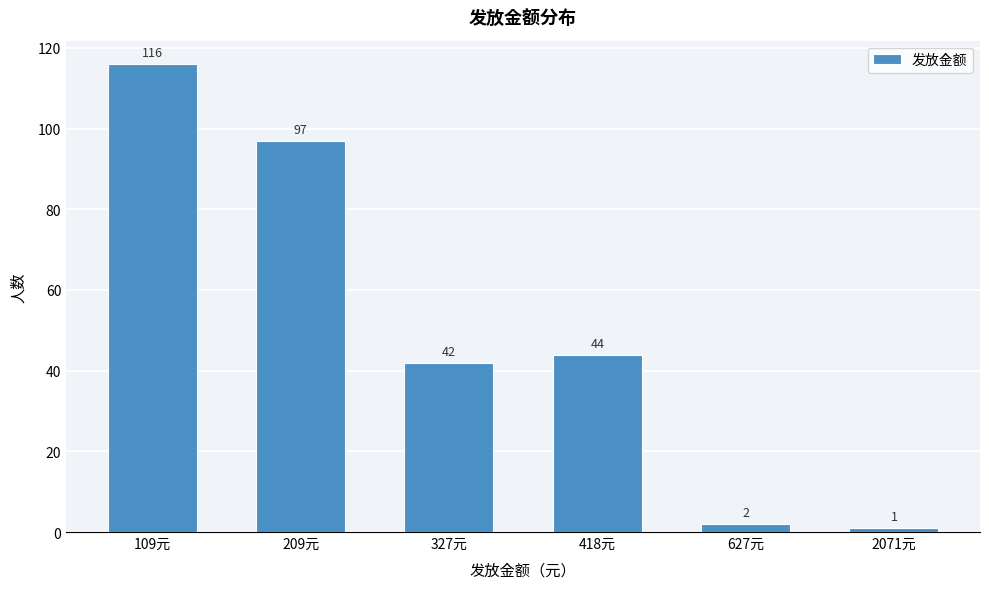

Reading left to right, transcribe all the data shown in this chart.

109元=116	209元=97	327元=42	418元=44	627元=2	2071元=1